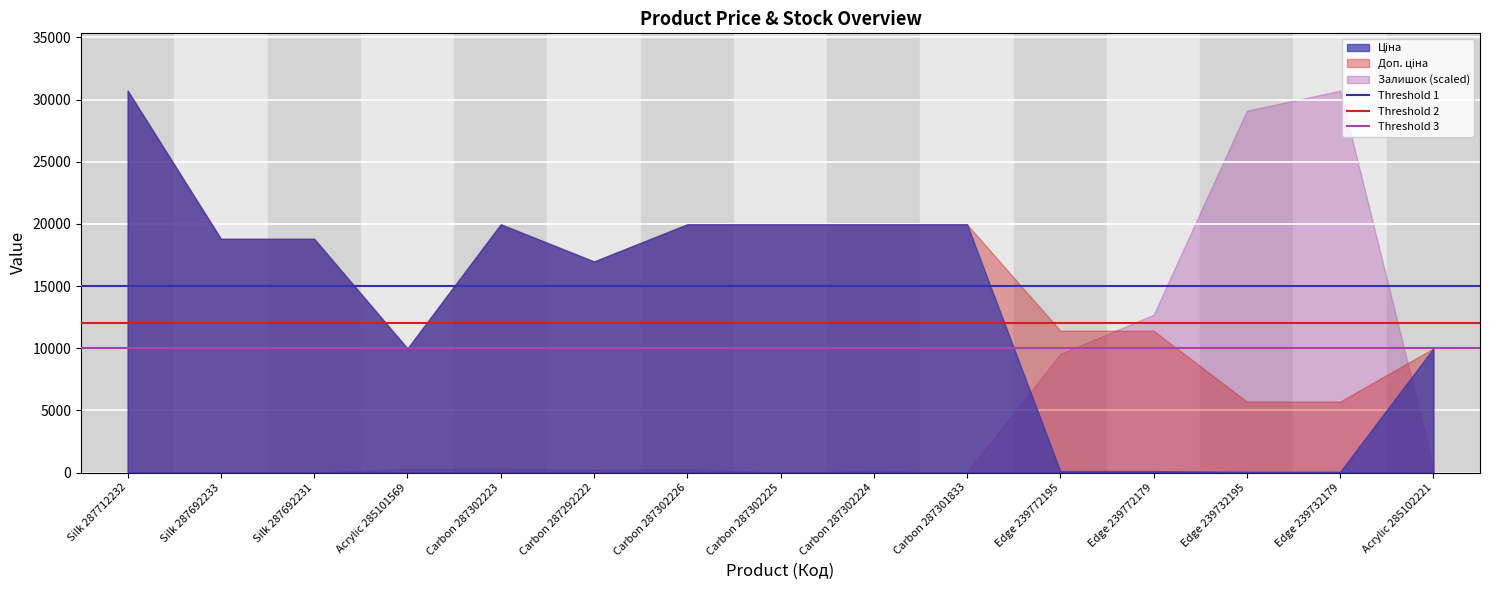

What is the value of the Threshold 2 point at the 2nd from the left?

12000